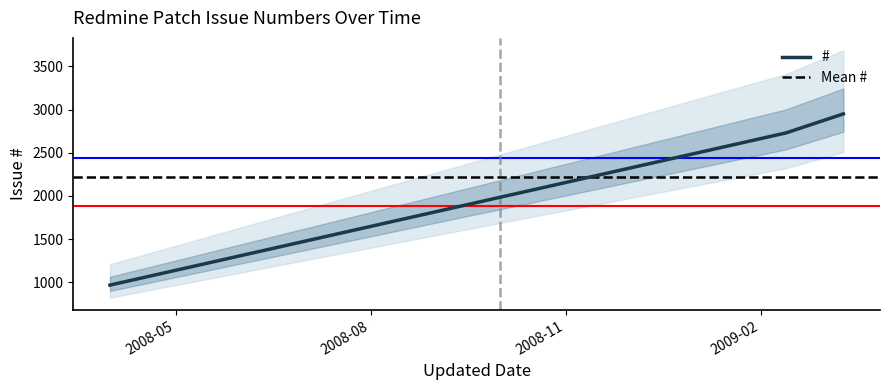

How many categories are shown in the chart?

3